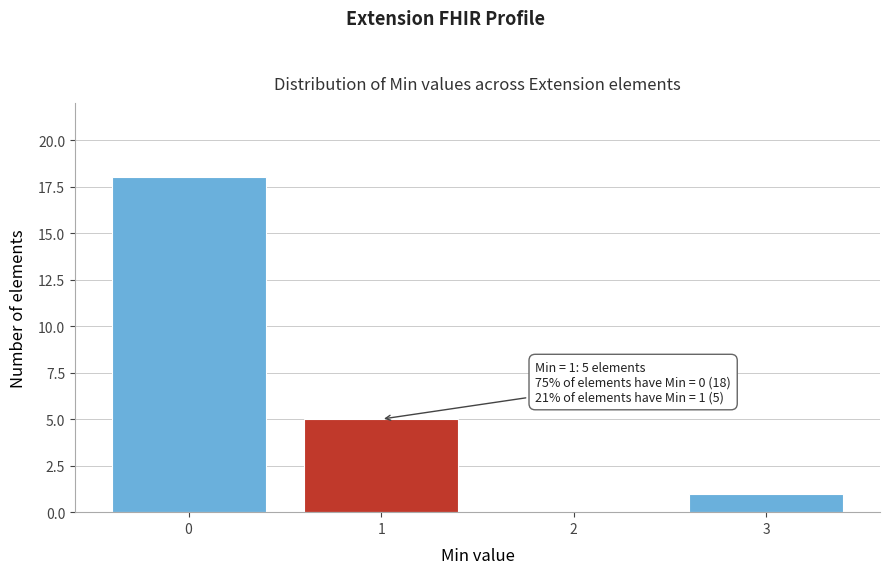

What is the greatest value displayed?

18